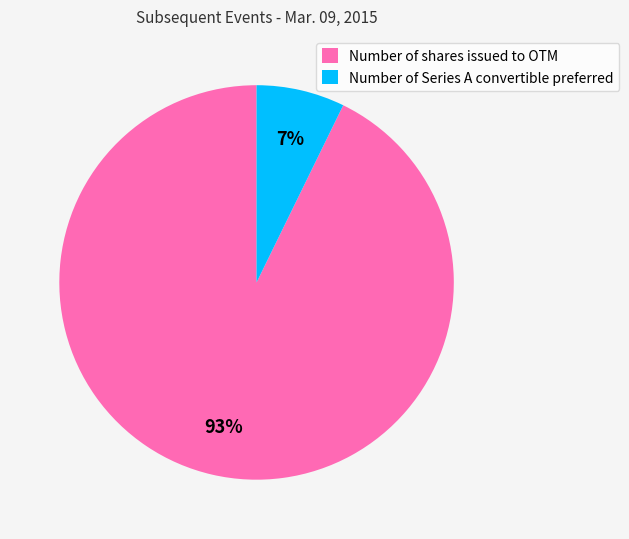

What is the largest slice in the pie chart?

Number of shares issued to OTM